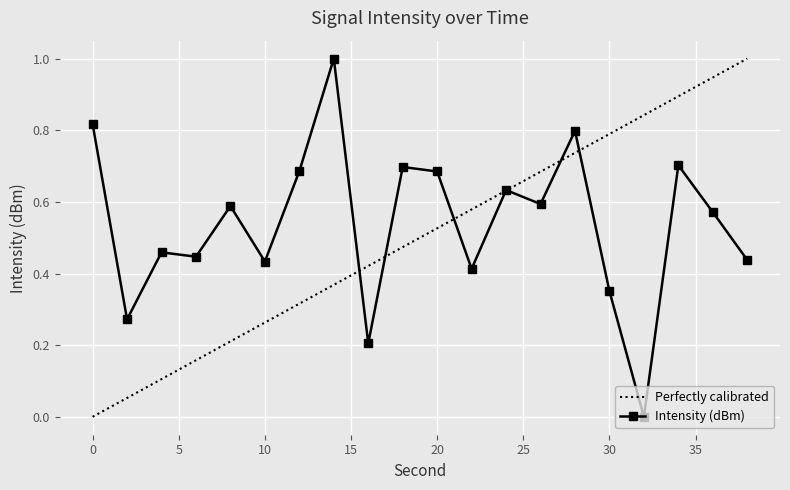

The chart shows a value of 0.1 at 4. True or false?

False